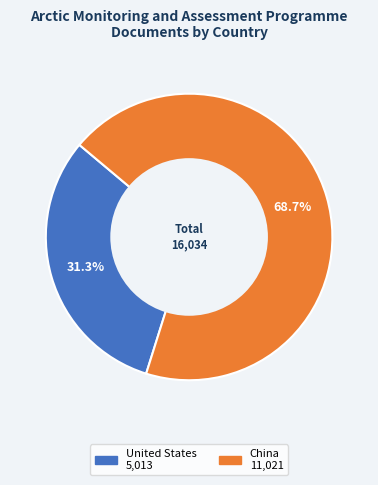

Does China represent more than half of the total?

Yes